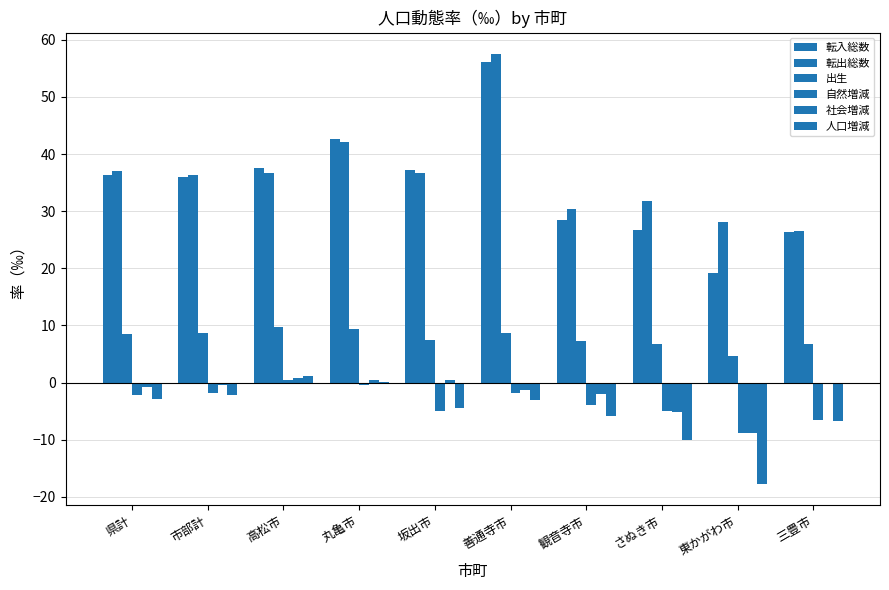

Which series has the largest total across all categories?

転出総数